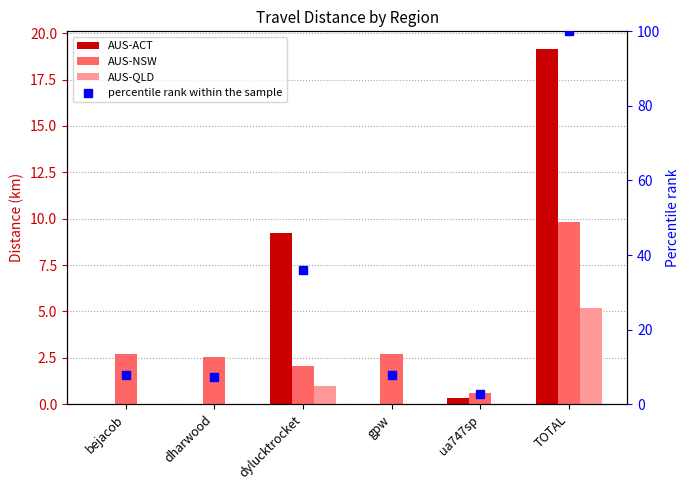

Which series has the largest total across all categories?

percentile rank within the sample